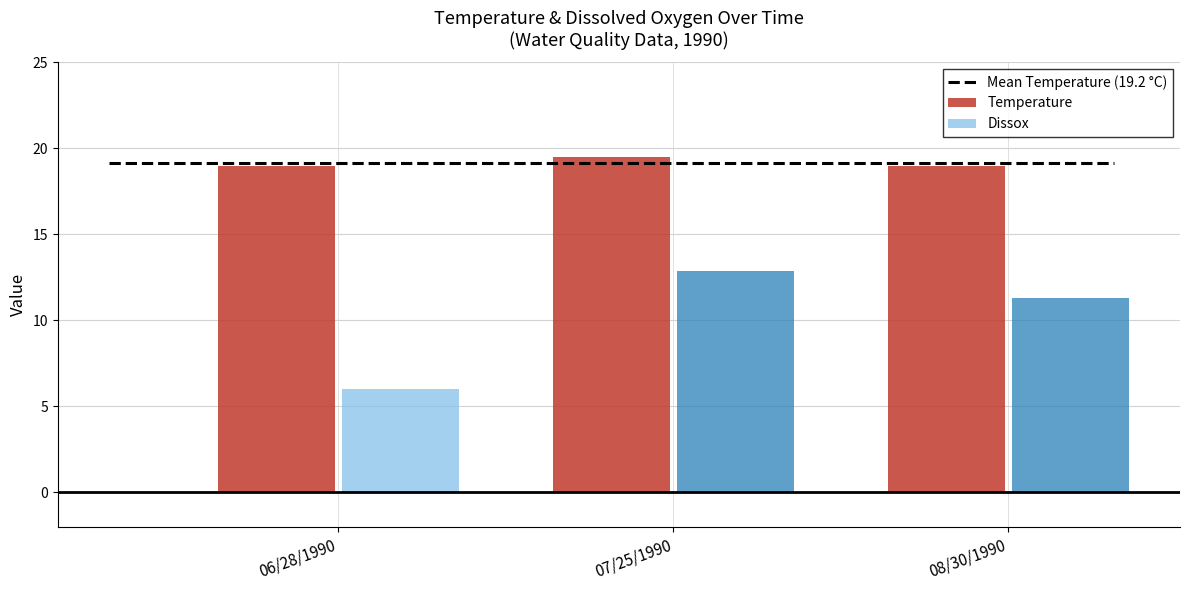

Reading right to left, what are all the values shown in this chart?

Temperature: 19.0	19.5	19.0
Dissox: 11.3	12.9	6.0